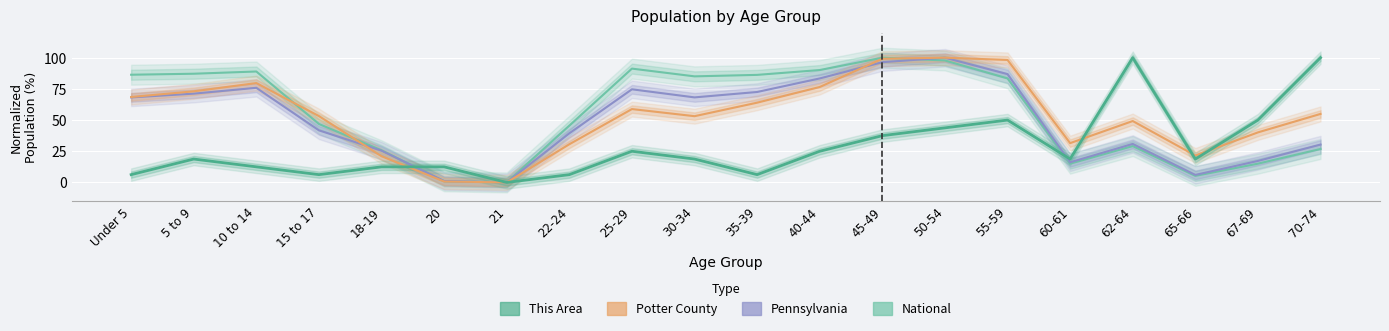

Count the number of data series in this chart.

4